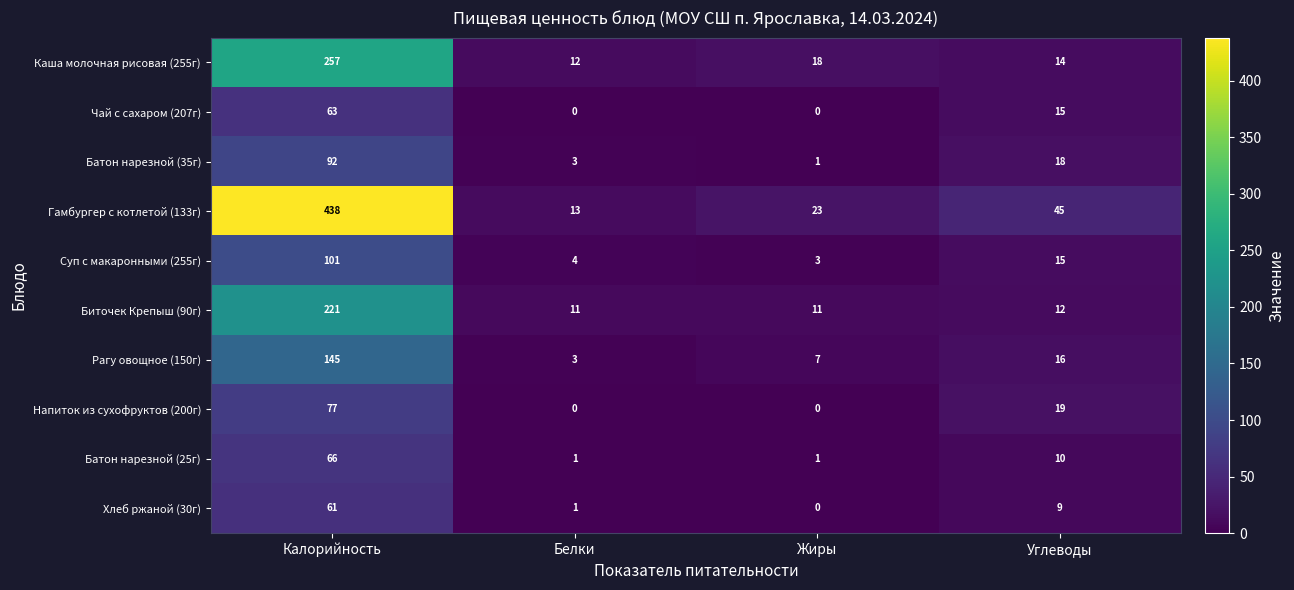

Which category has the highest value in the Гамбургер с котлетой (133г) series?

Калорийность